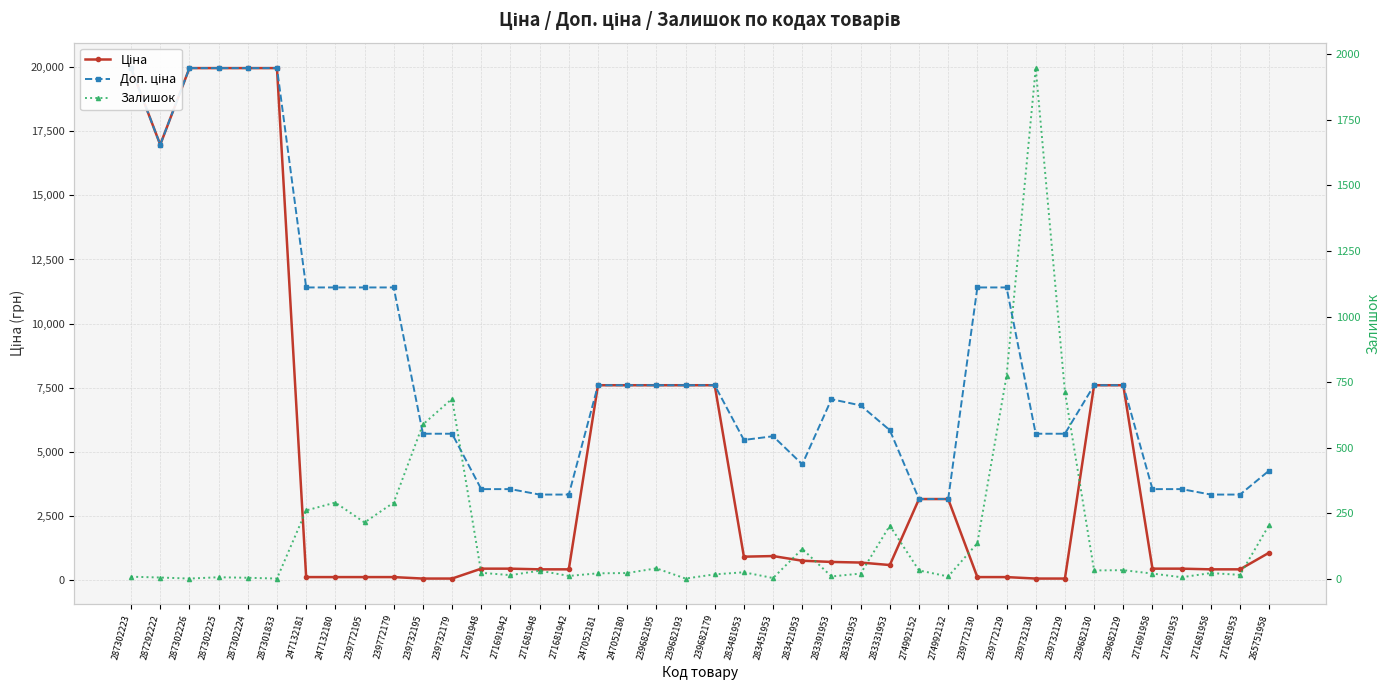

In Доп. ціна, how many points are higher than both neighbors (excluding endpoints)?

2